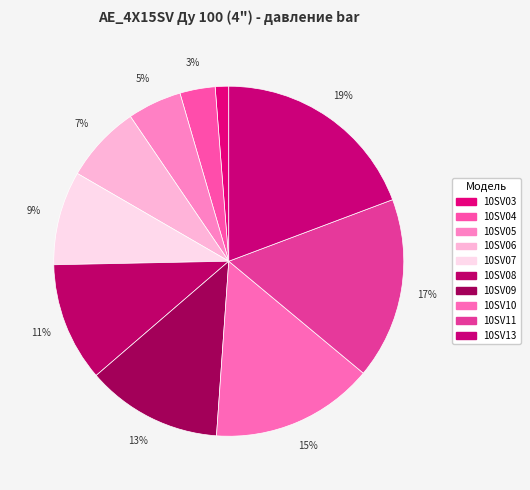

How many segments does this pie chart have?

10